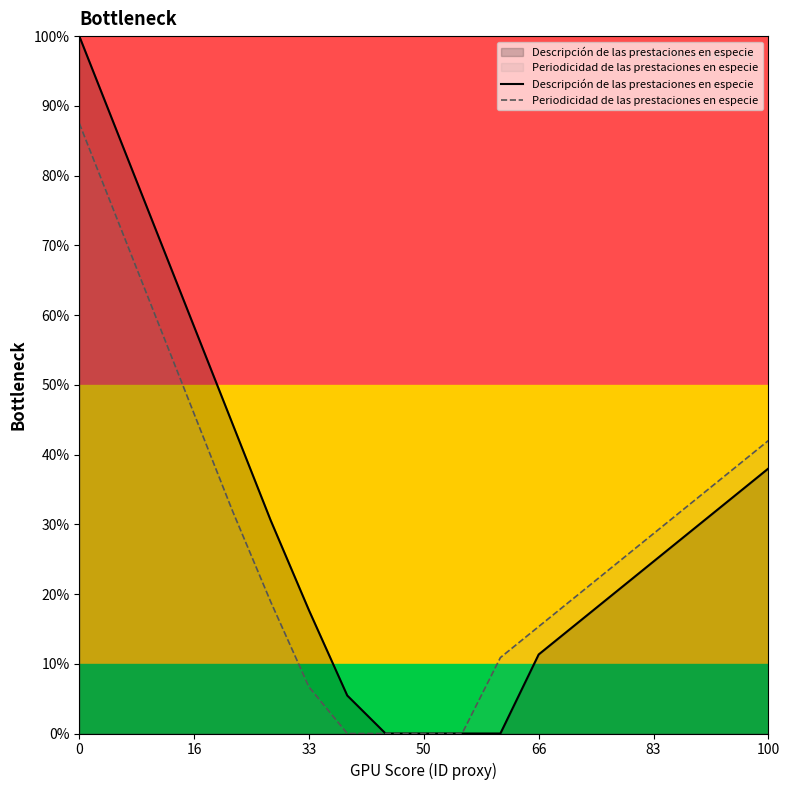

List the series in order of their peak value, highest first.

Descripción de las prestaciones en especie, Periodicidad de las prestaciones en especie